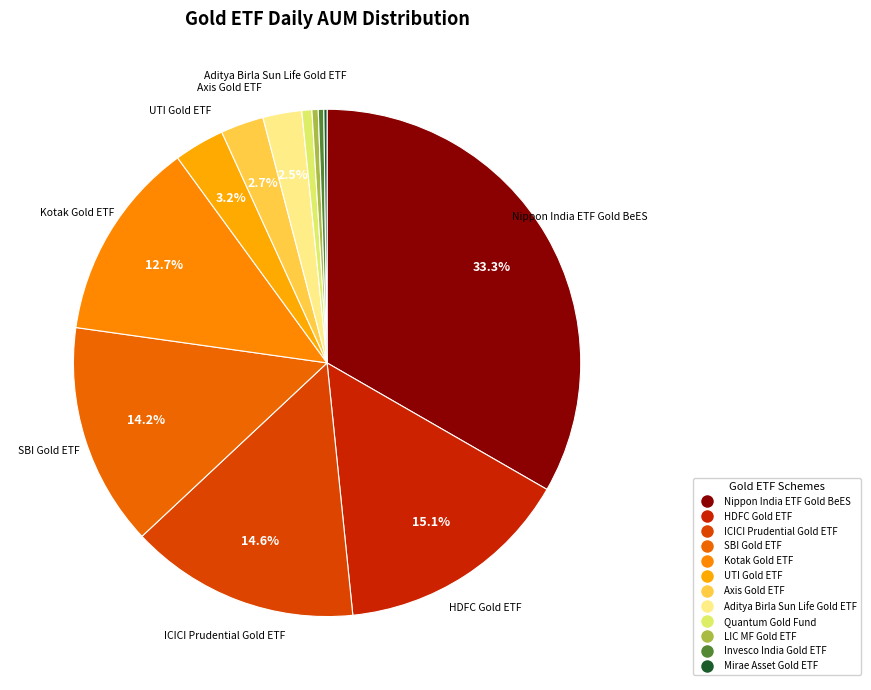

Is there a majority slice in this chart?

No